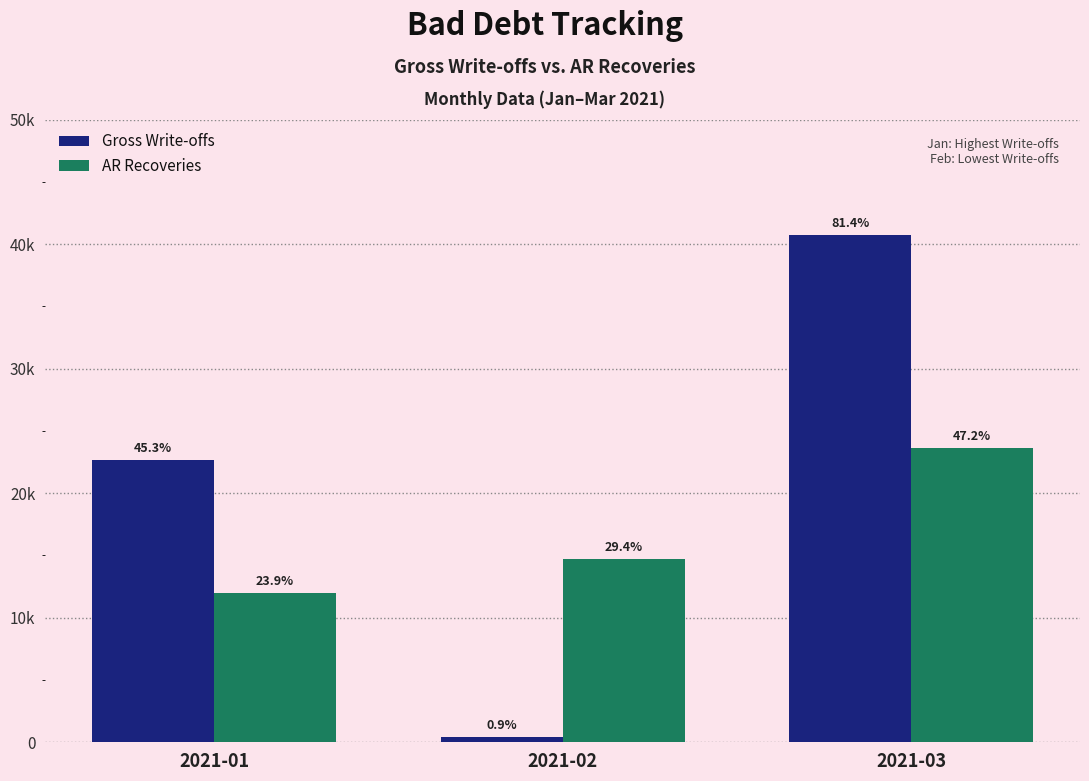

At which category is the sum across all series the highest?

2021-03